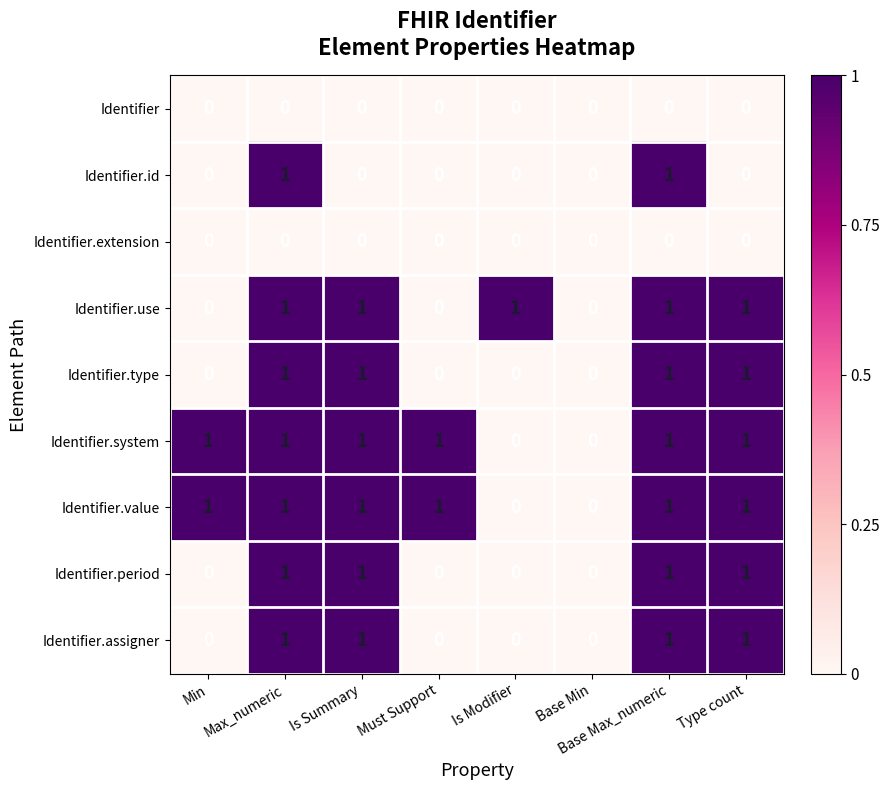

How many Identifier.assigner values are between 0 and 1?

8